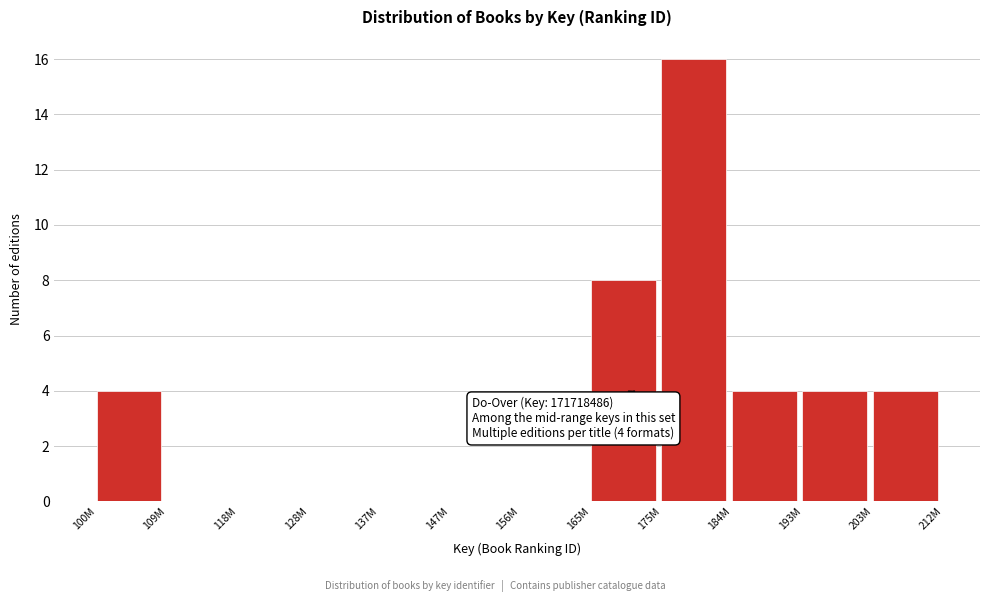

Reading right to left, transcribe all the data shown in this chart.

203M=4	193M=4	184M=4	175M=16	165M=8	156M=0	147M=0	137M=0	128M=0	118M=0	109M=0	100M=4